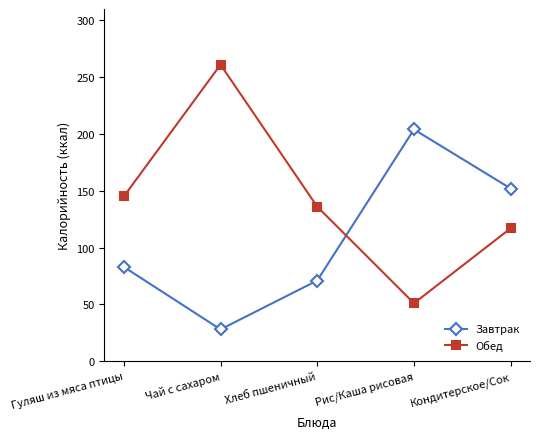

Between Чай с сахаром and Рис/Каша рисовая, which series saw the biggest shift?

Обед